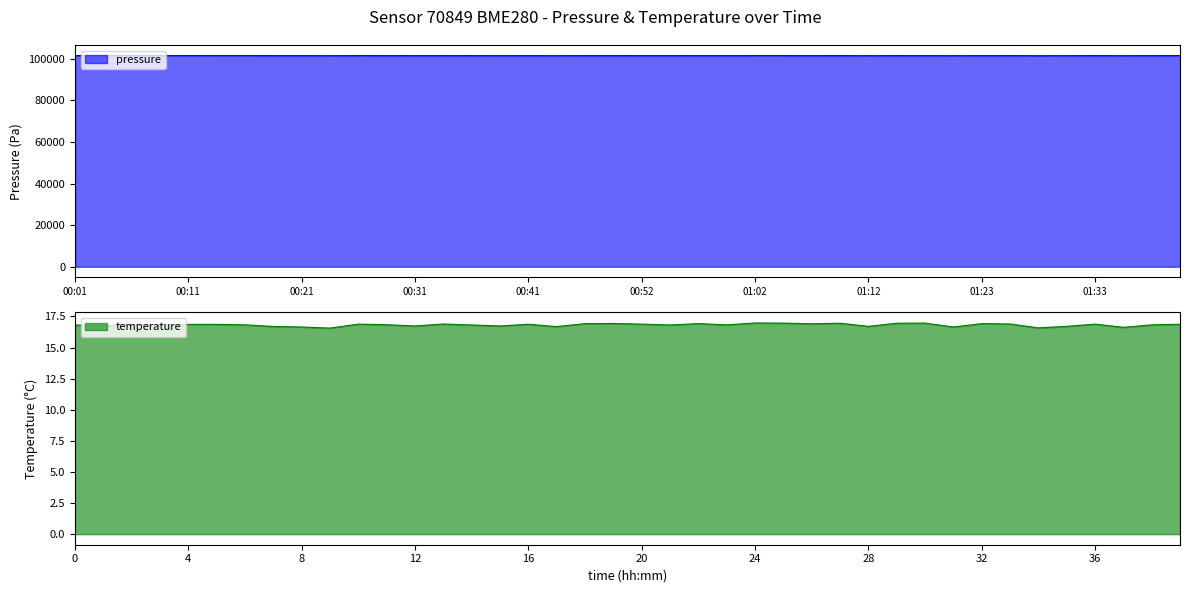

What is the total value across all series at 00:38?

101503.5